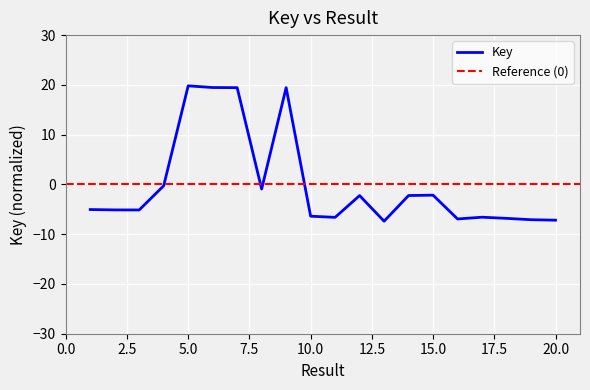

List the labels in order of value, smallest first.

13, 20, 19, 16, 18, 11, 17, 10, 3, 2, 1, 12, 14, 15, 8, 4, 9, 7, 6, 5